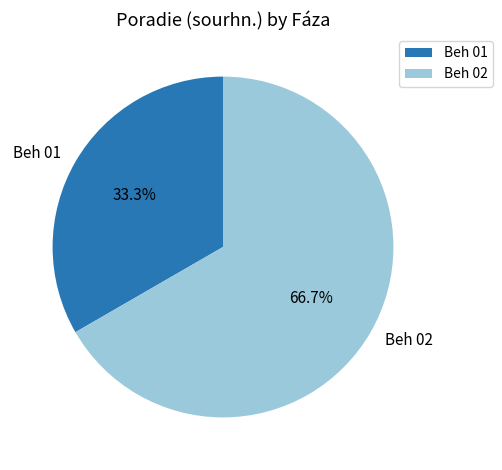

What is the majority slice?

Beh 02